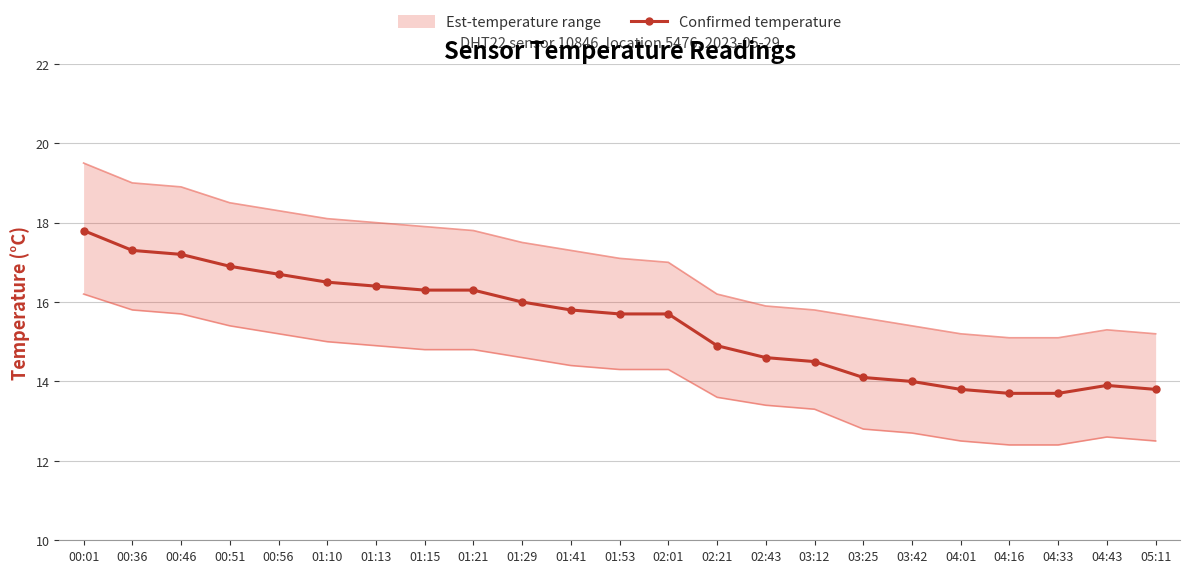

Reading left to right, list all the values displayed in this chart.

00:01=17.8	00:36=17.3	00:46=17.2	00:51=16.9	00:56=16.7	01:10=16.5	01:13=16.4	01:15=16.3	01:21=16.3	01:29=16.0	01:41=15.8	01:53=15.7	02:01=15.7	02:21=14.9	02:43=14.6	03:12=14.5	03:25=14.1	03:42=14.0	04:01=13.8	04:16=13.7	04:33=13.7	04:43=13.9	05:11=13.8